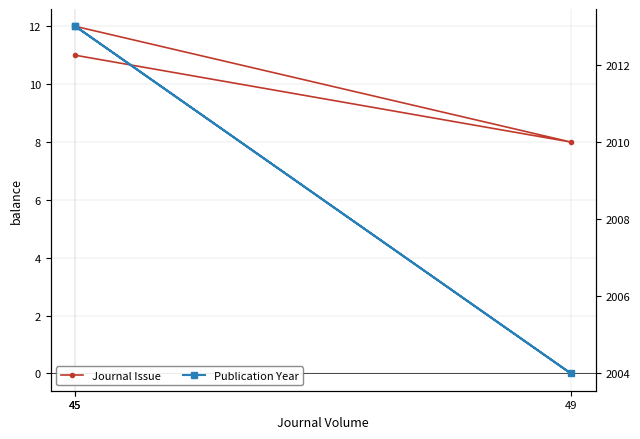

Reading left to right, transcribe all the data shown in this chart.

Journal Issue: 45=12	49=8	45=11
Publication Year: 45=2013	49=2004	45=2013